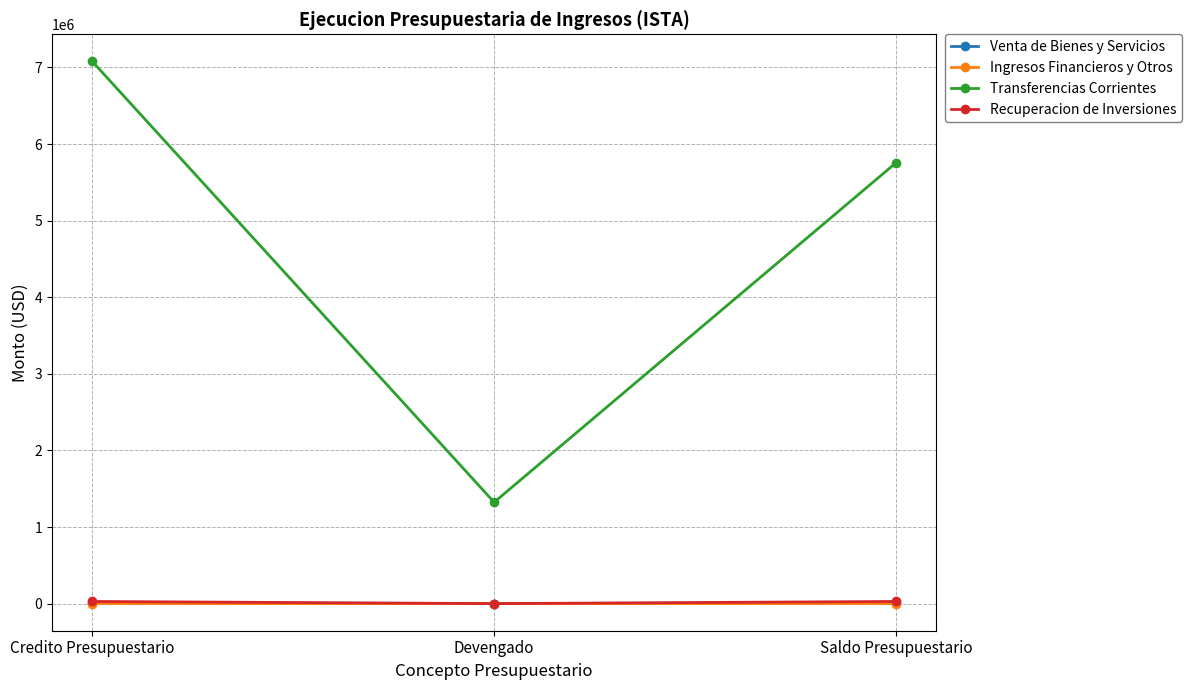

What value does the Transferencias Corrientes series have at Credito Presupuestario?

7078406.0